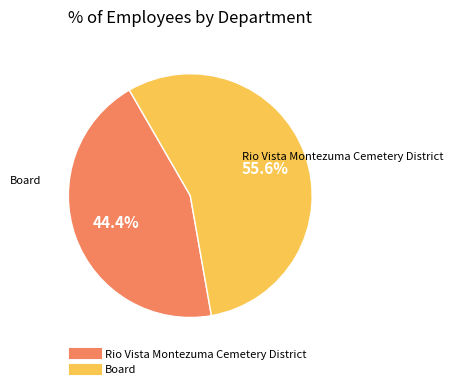

How many slices are in this pie chart?

2